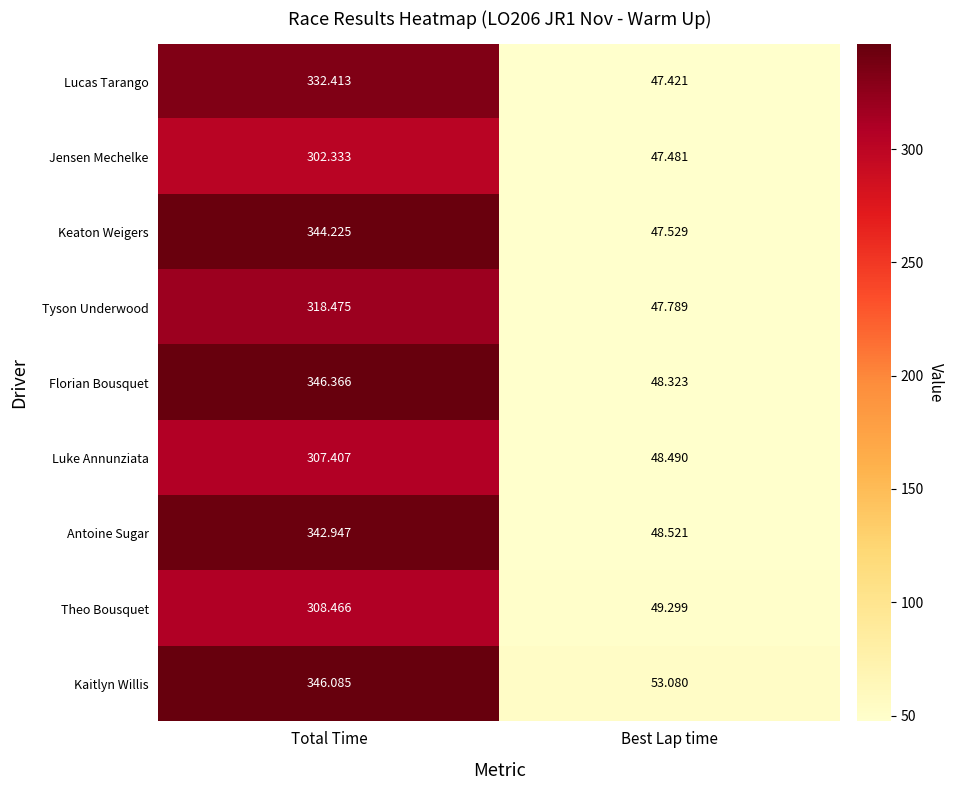

Which category has the lowest value in the Jensen Mechelke series?

Best Lap time